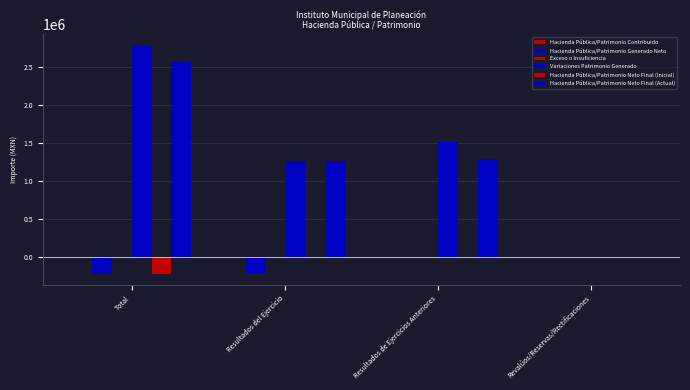

Which series has the largest range (max minus min)?

Variaciones Patrimonio Generado